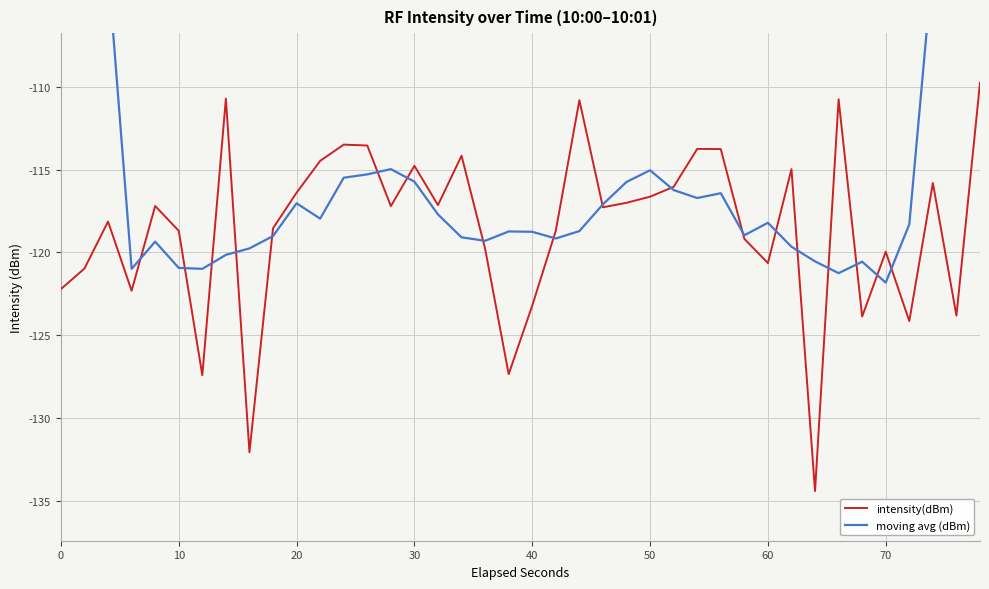

Rank the series by their maximum value, from lowest to highest.

intensity(dBm), moving avg (dBm)